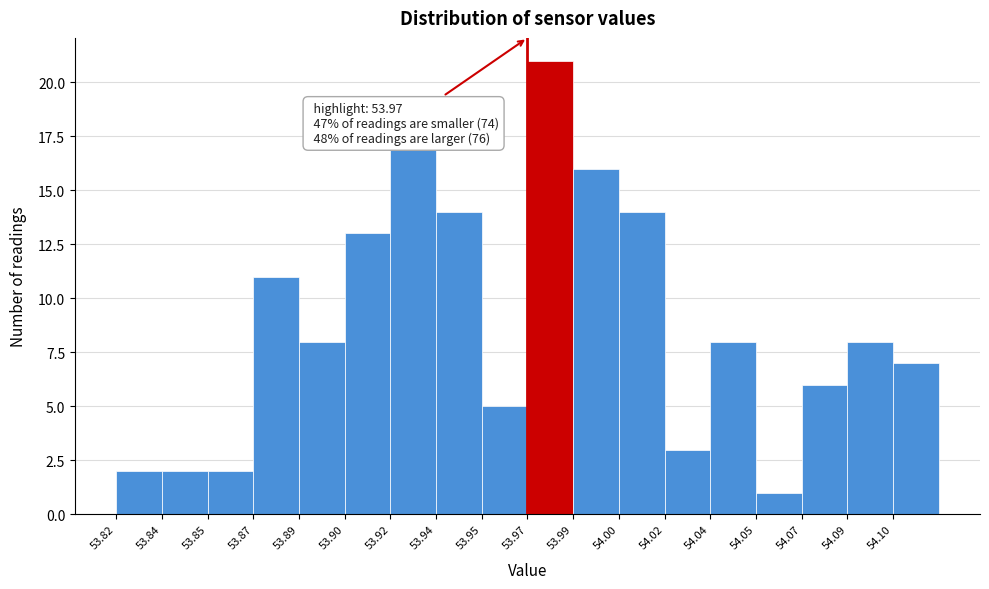

Reading right to left, transcribe all the data shown in this chart.

7	8	6	1	8	3	14	16	21	5	14	17	13	8	11	2	2	2